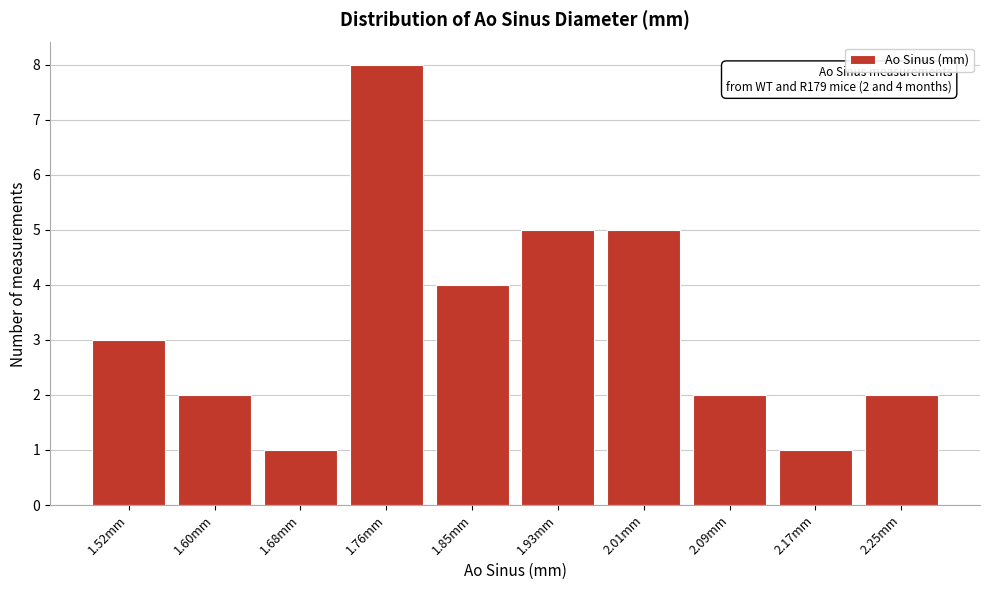

Reading right to left, what are all the values shown in this chart?

2	1	2	5	5	4	8	1	2	3